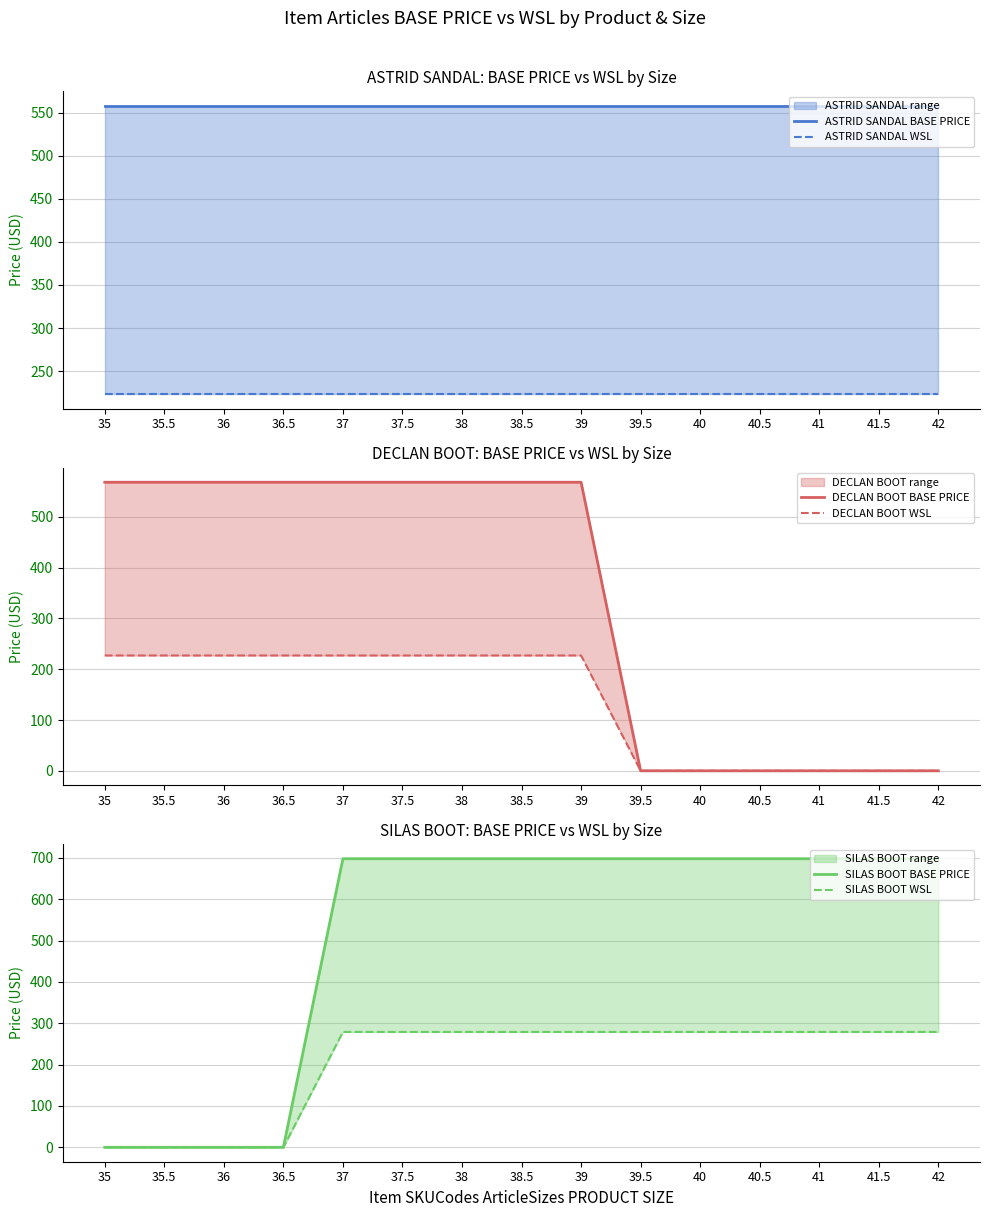

Is the value of DECLAN BOOT BASE PRICE at 38.5 greater than the value of SILAS BOOT BASE PRICE at 35.5?

Yes